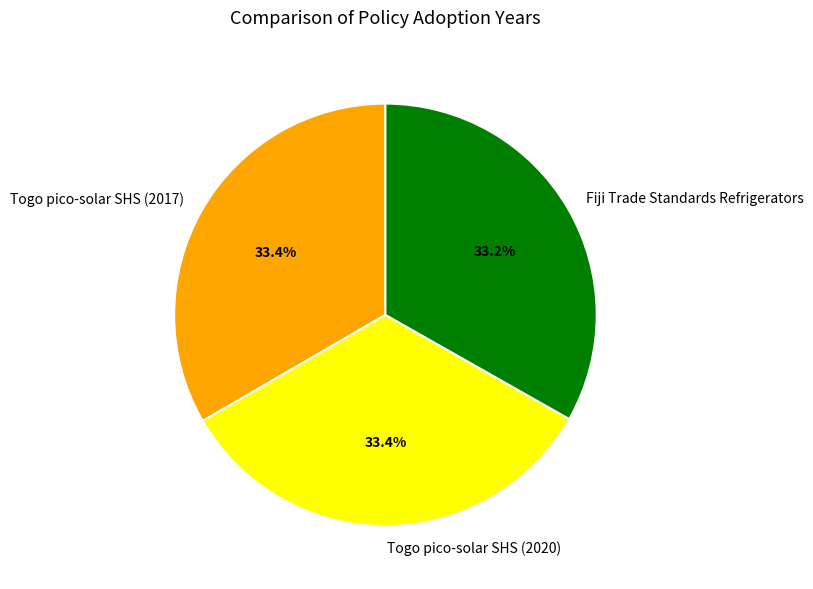

Is it true that Togo pico-solar SHS (2017) is 20% of the pie?

False